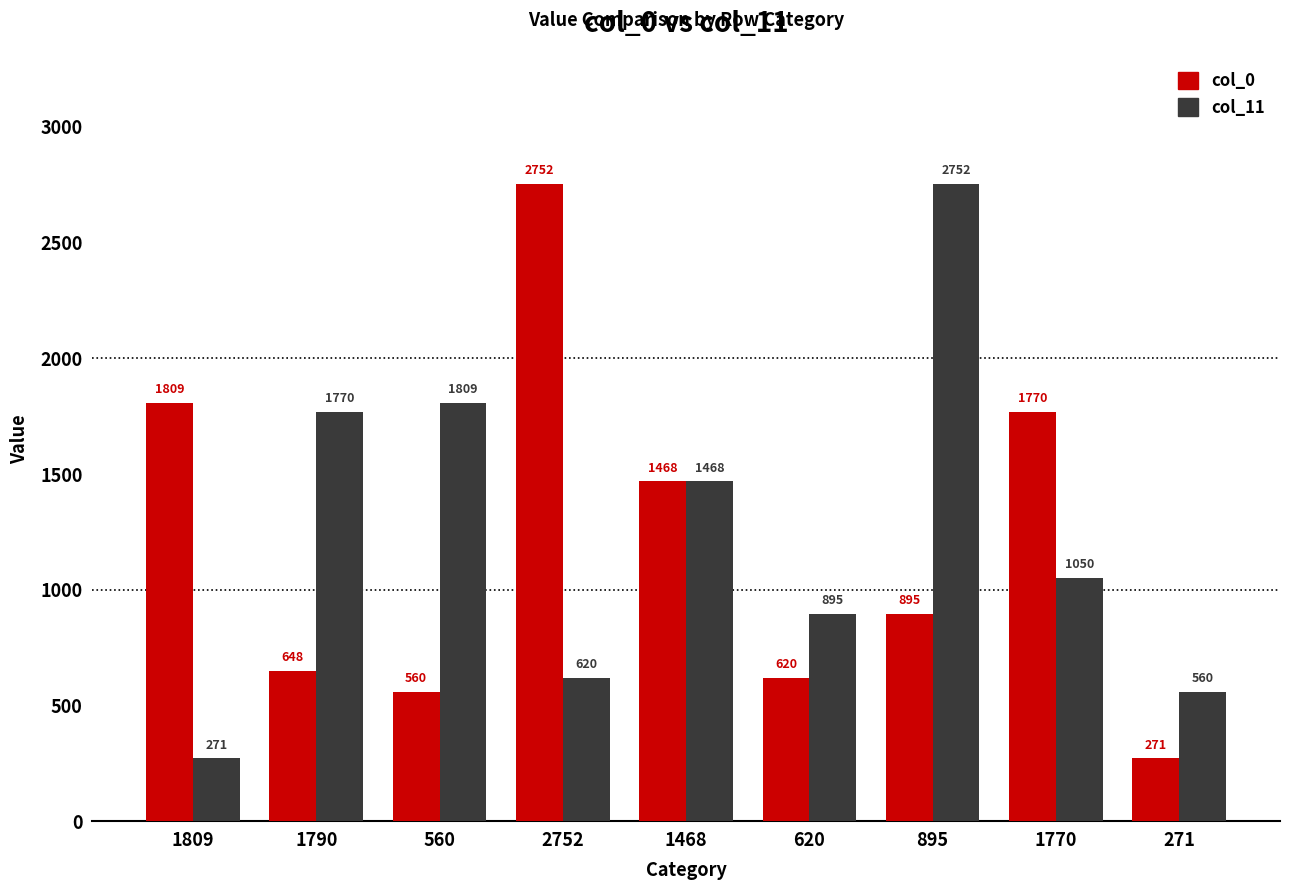

How many bars are there in total?

18